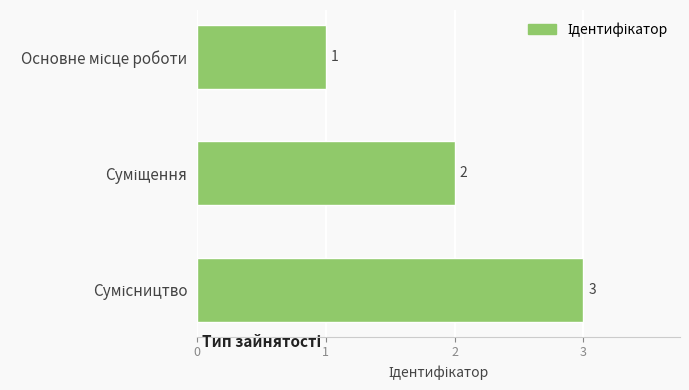

What is the value of the 2nd bar from the top?

2